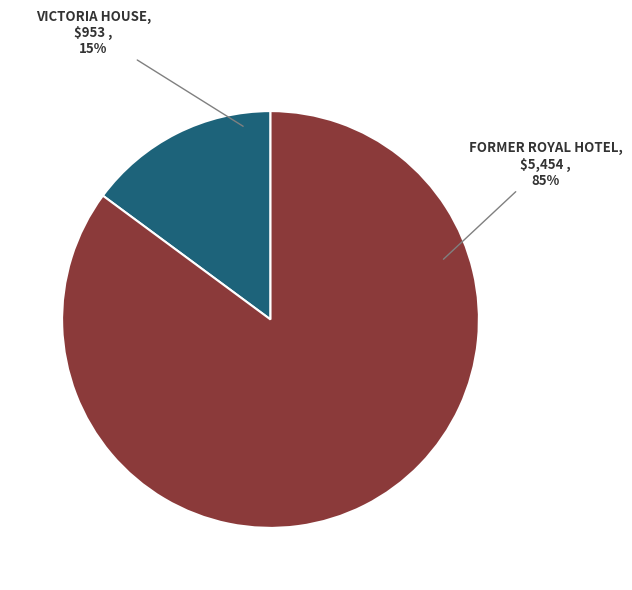

How many slices are in this pie chart?

2